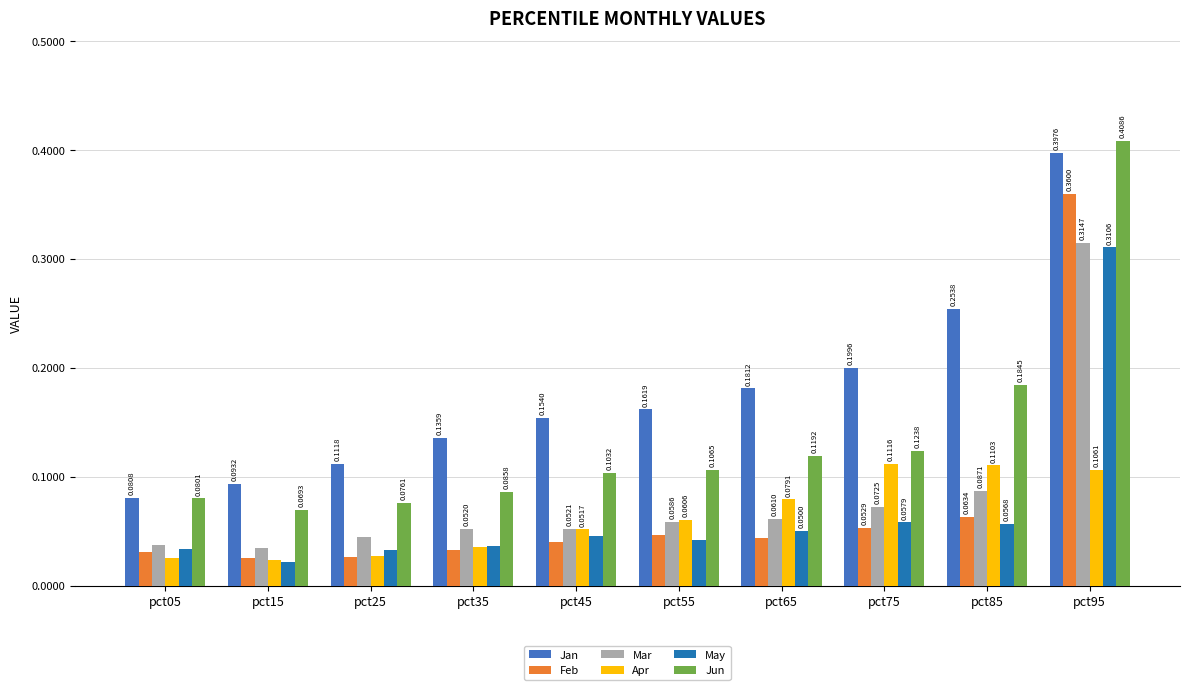

At which category is the sum across all series the highest?

pct95